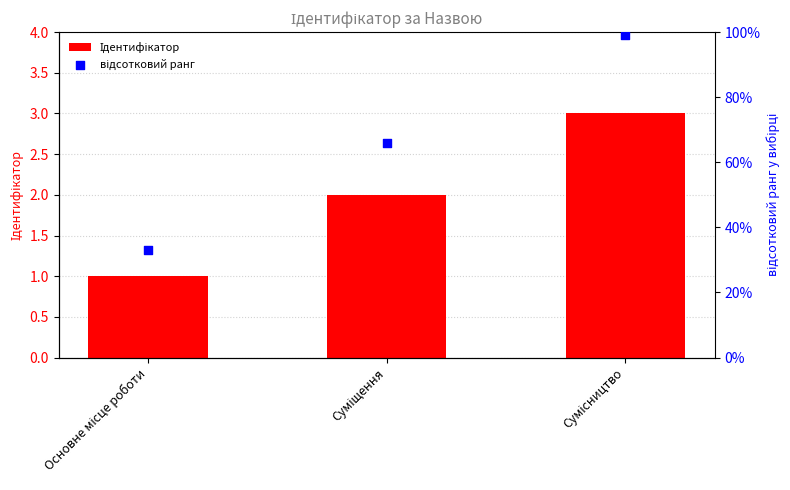

Which series has the largest Y range (max minus min)?

відсотковий ранг